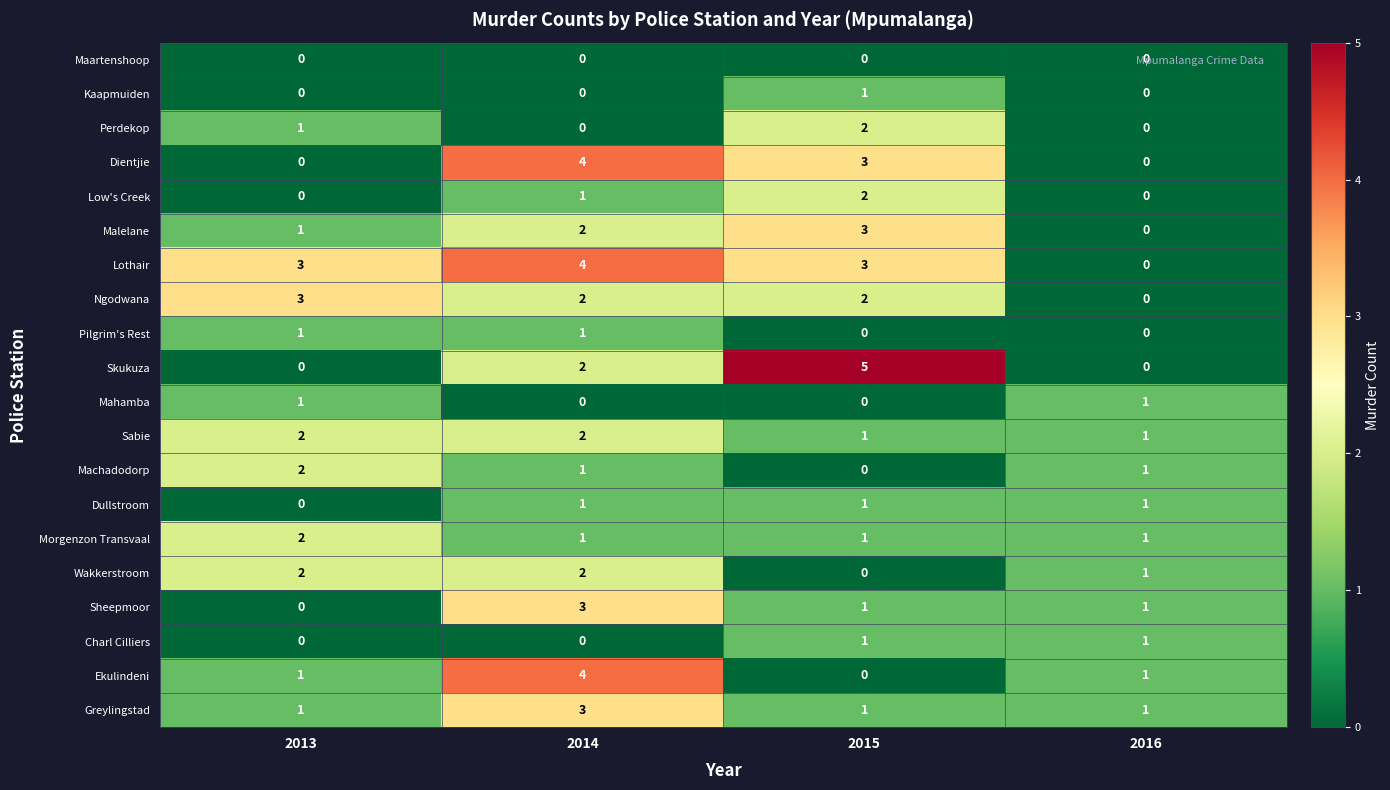

What is the total value across all series at 2013?

20